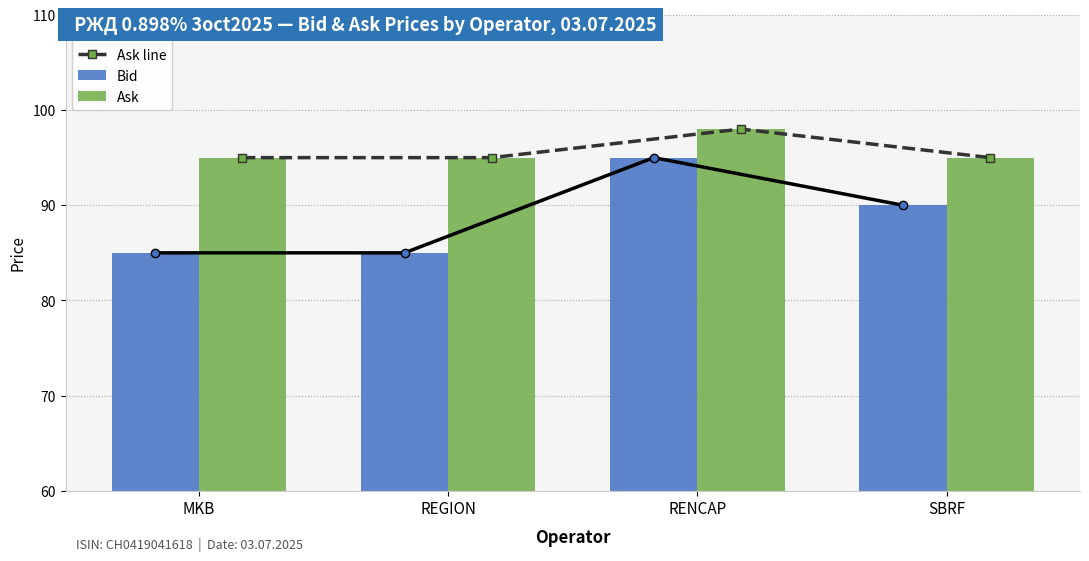

List the labels in order of Bid value, smallest first.

MKB, REGION, SBRF, RENCAP